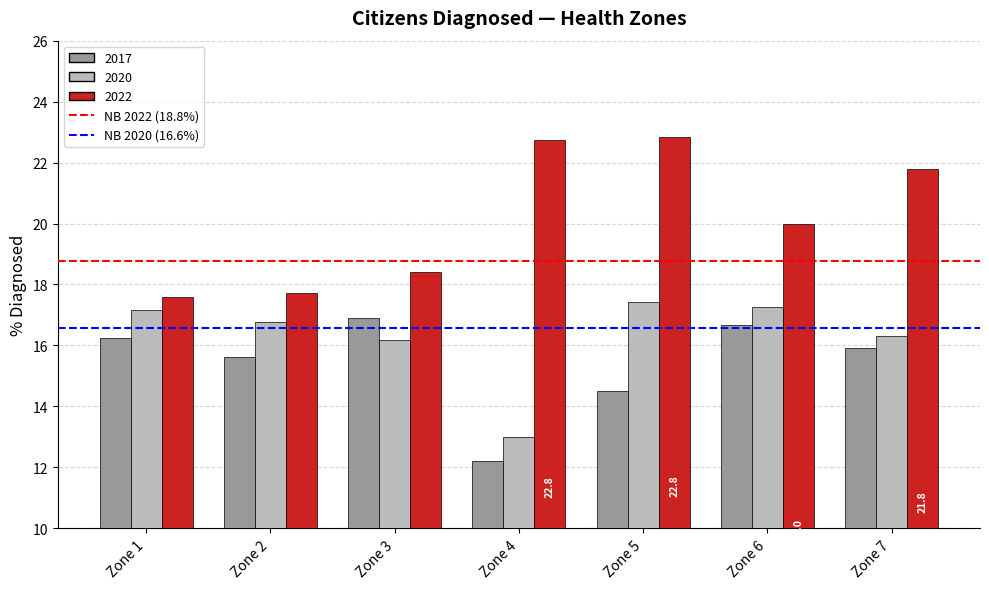

What is the sum of the 2020 values at Zone 2 and Zone 7?

33.1